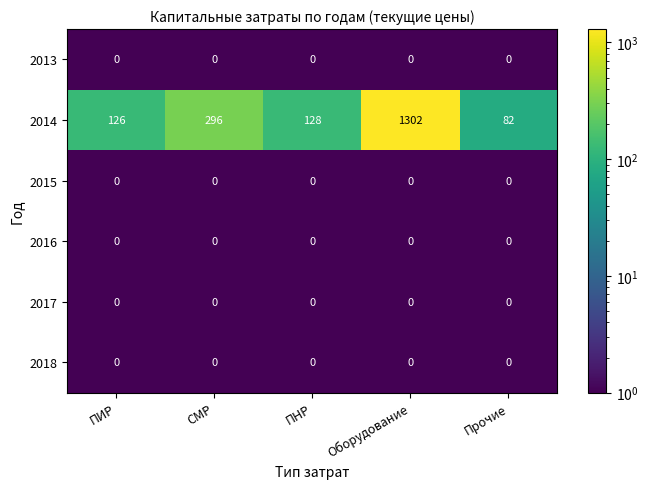

What is the sum of the 2014 values at Оборудование and ПНР?

1430